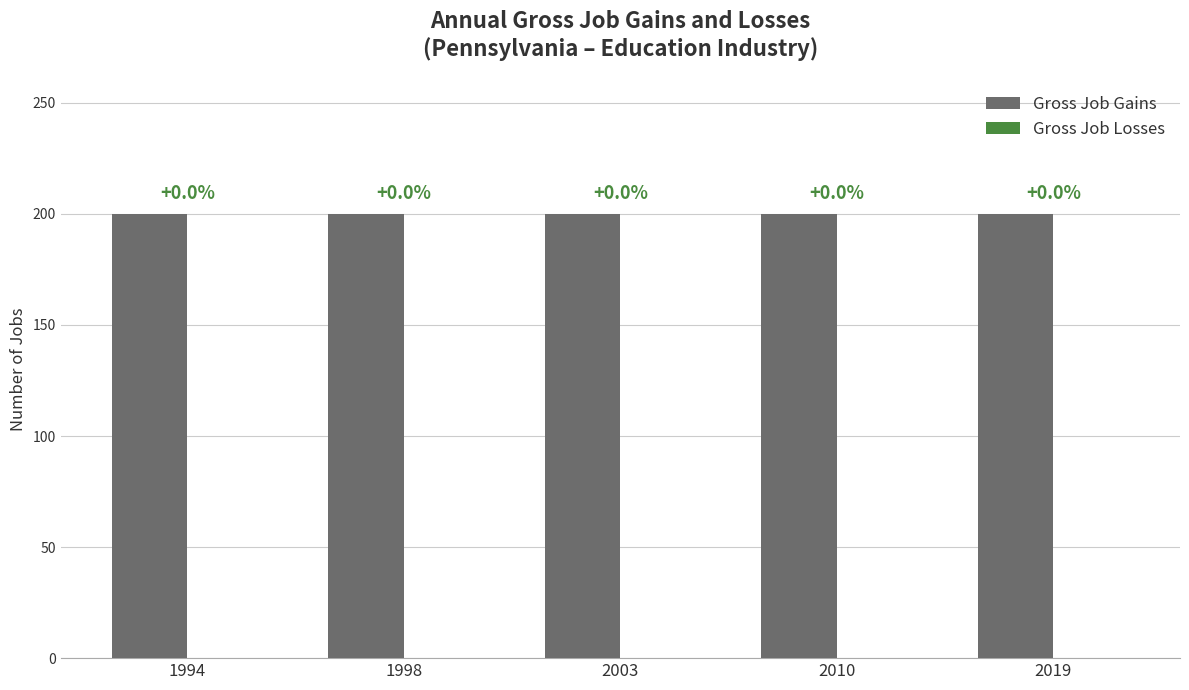

The Gross Job Gains series shows 112 at 1998. True or false?

False